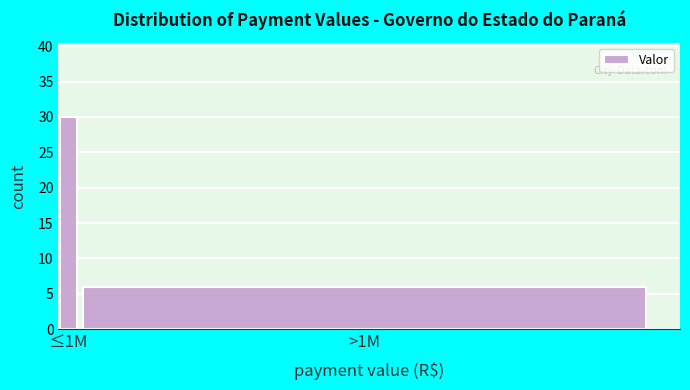

Reading right to left, what are all the values shown in this chart?

>1M=6	≤1M=30